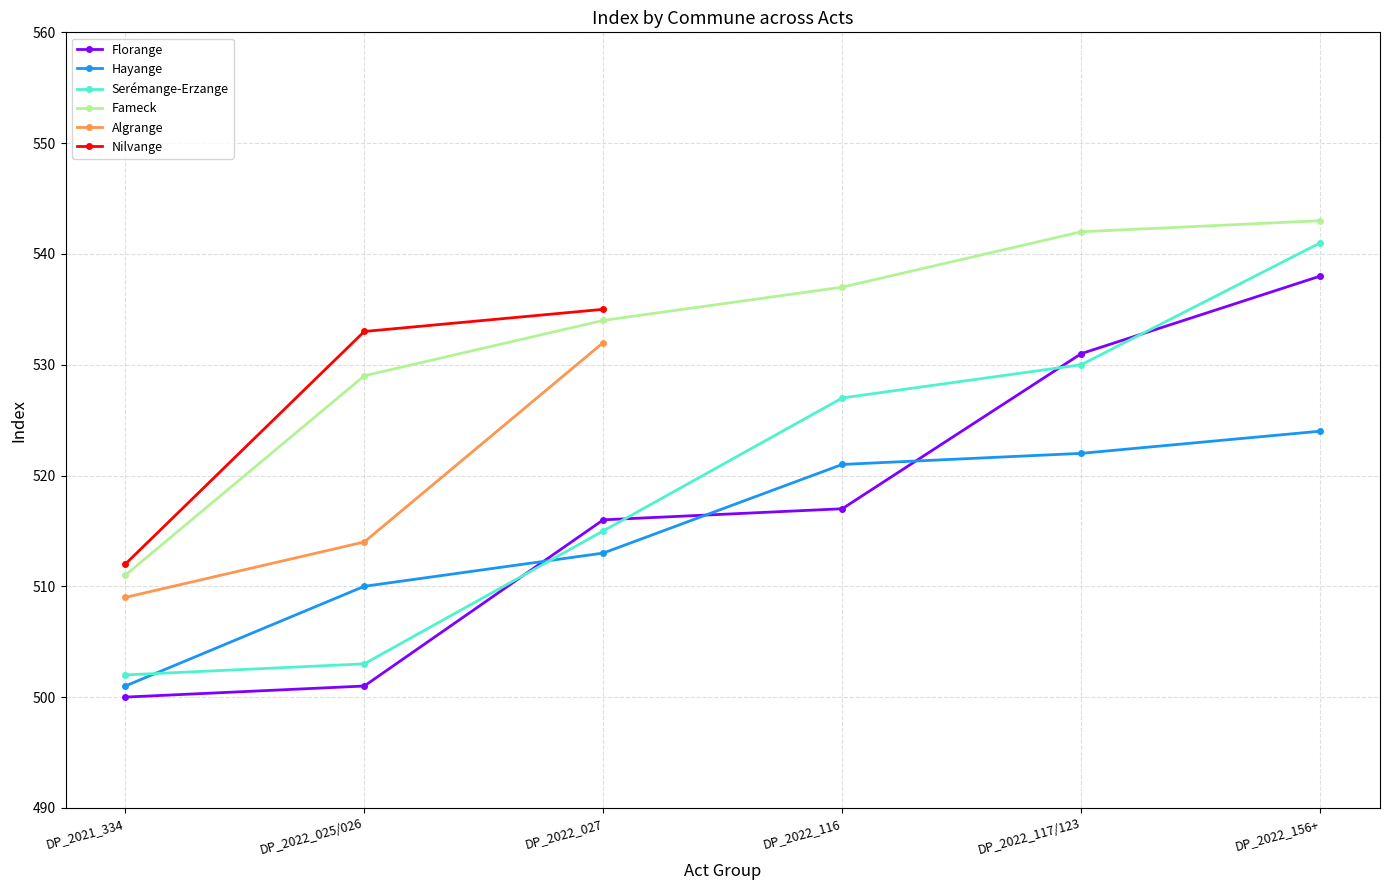

Does the chart display data point markers on the line(s)?

Yes